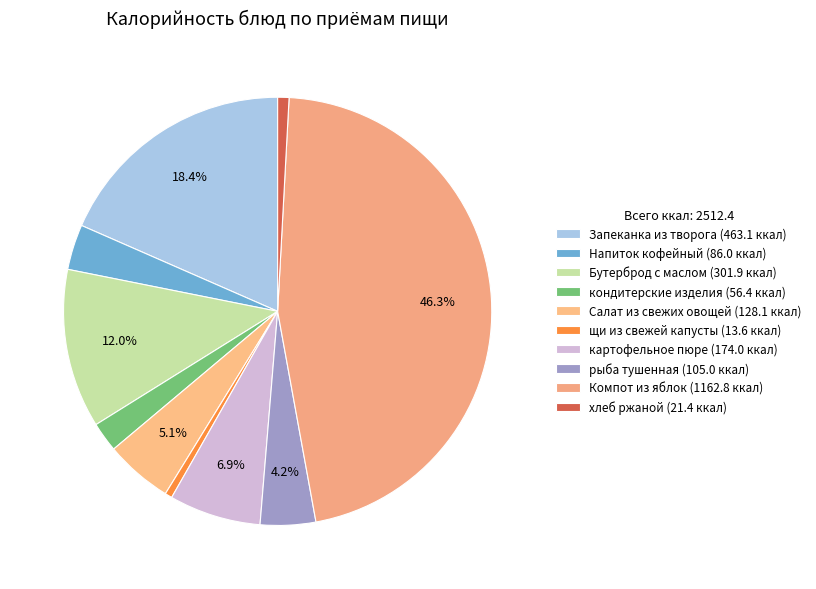

What is the change in value from Салат из свежих овощей to картофельное пюре?

+45.9